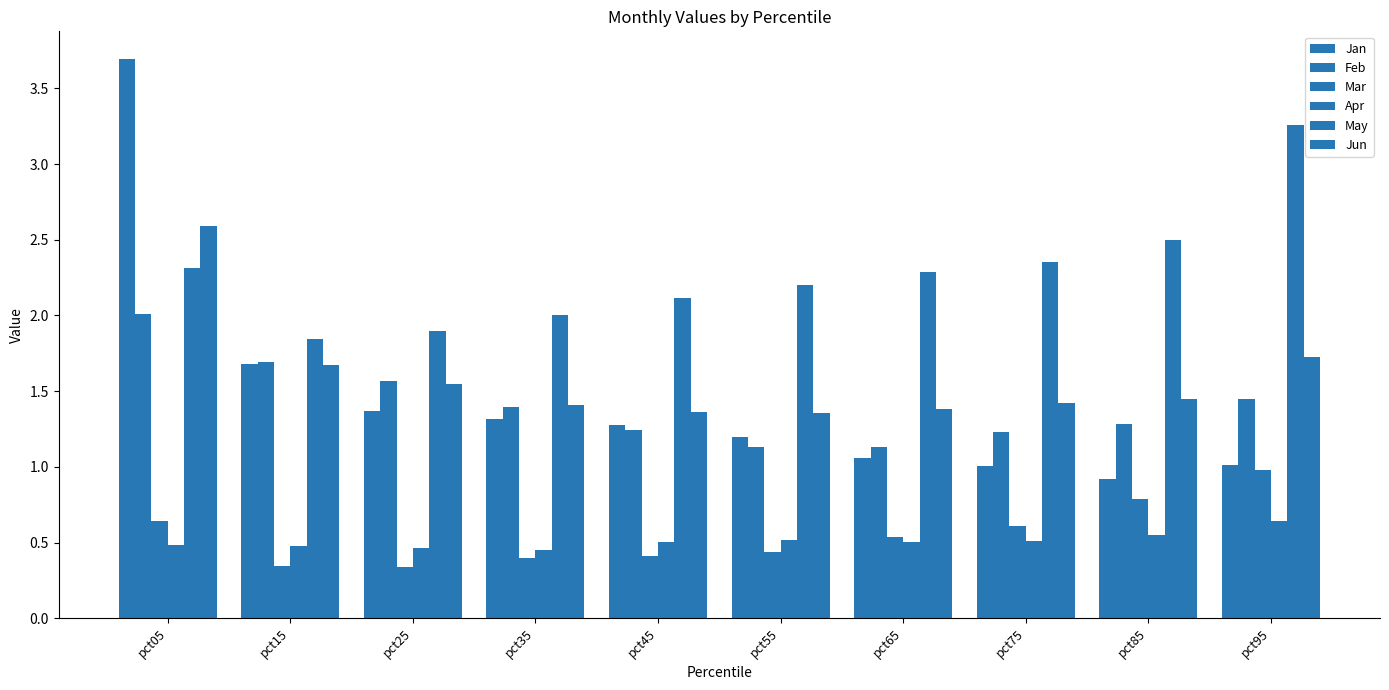

Reading left to right, transcribe all the data shown in this chart.

Jan: 3.7	1.7	1.4	1.3	1.3	1.2	1.1	1.0	0.9	1.0
Feb: 2.0	1.7	1.6	1.4	1.2	1.1	1.1	1.2	1.3	1.4
Mar: 0.6	0.3	0.3	0.4	0.4	0.4	0.5	0.6	0.8	1.0
Apr: 0.5	0.5	0.5	0.5	0.5	0.5	0.5	0.5	0.6	0.6
May: 2.3	1.8	1.9	2.0	2.1	2.2	2.3	2.4	2.5	3.3
Jun: 2.6	1.7	1.5	1.4	1.4	1.4	1.4	1.4	1.4	1.7